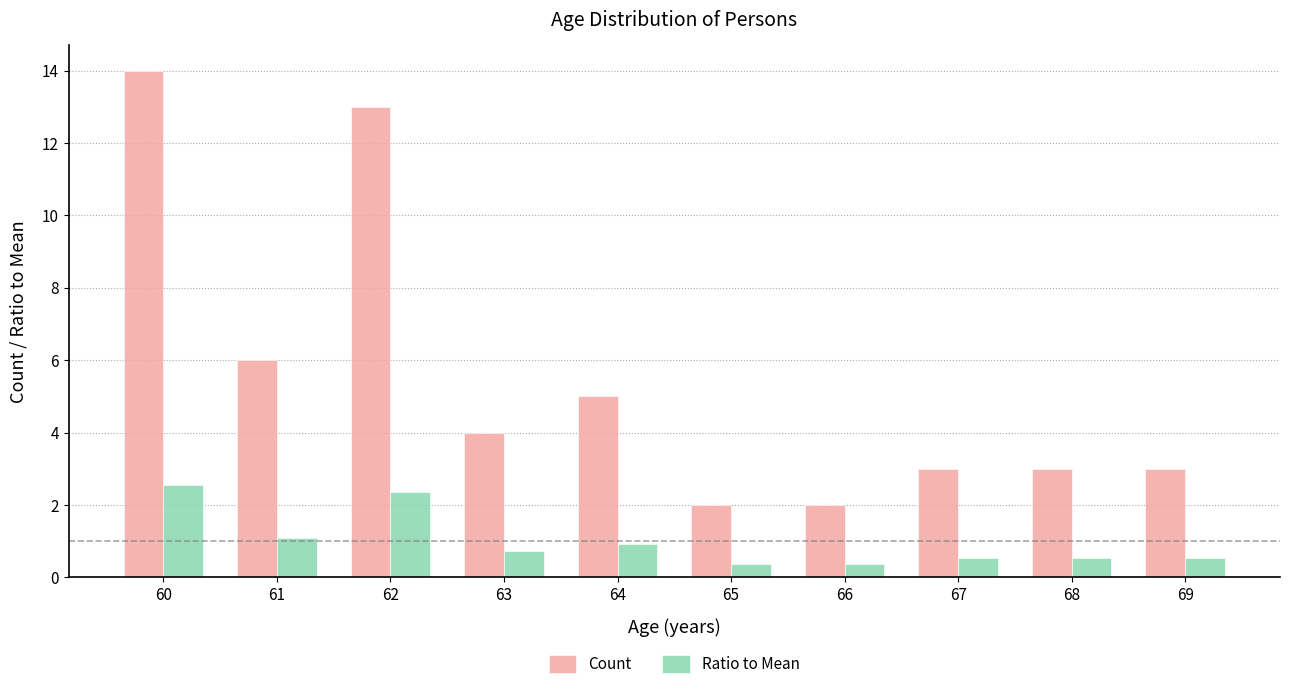

What is the difference between the Ratio to Mean values at 67 and 66?

0.2